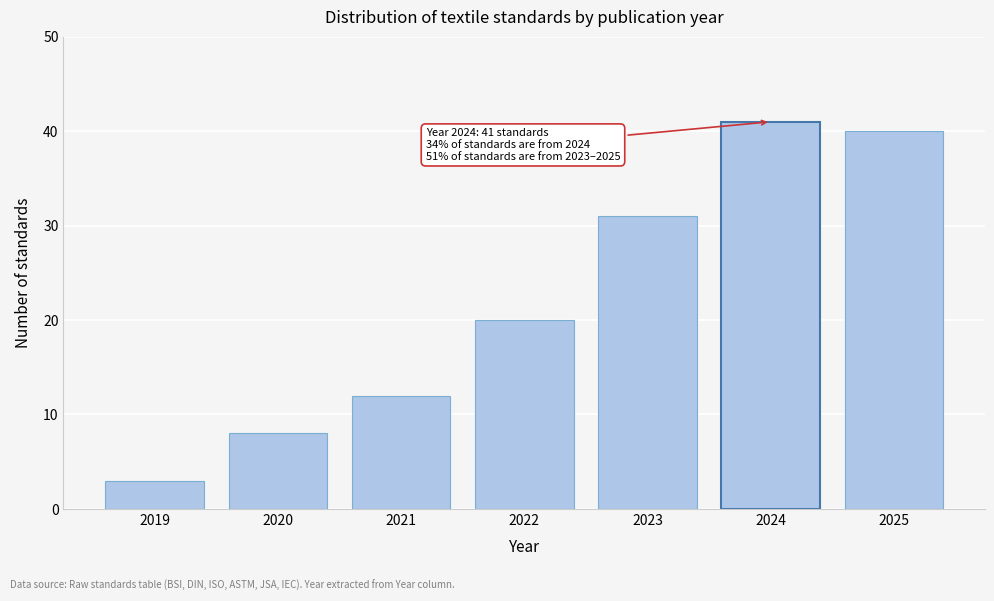

Reading left to right, what are all the values shown in this chart?

3	8	12	20	31	41	40